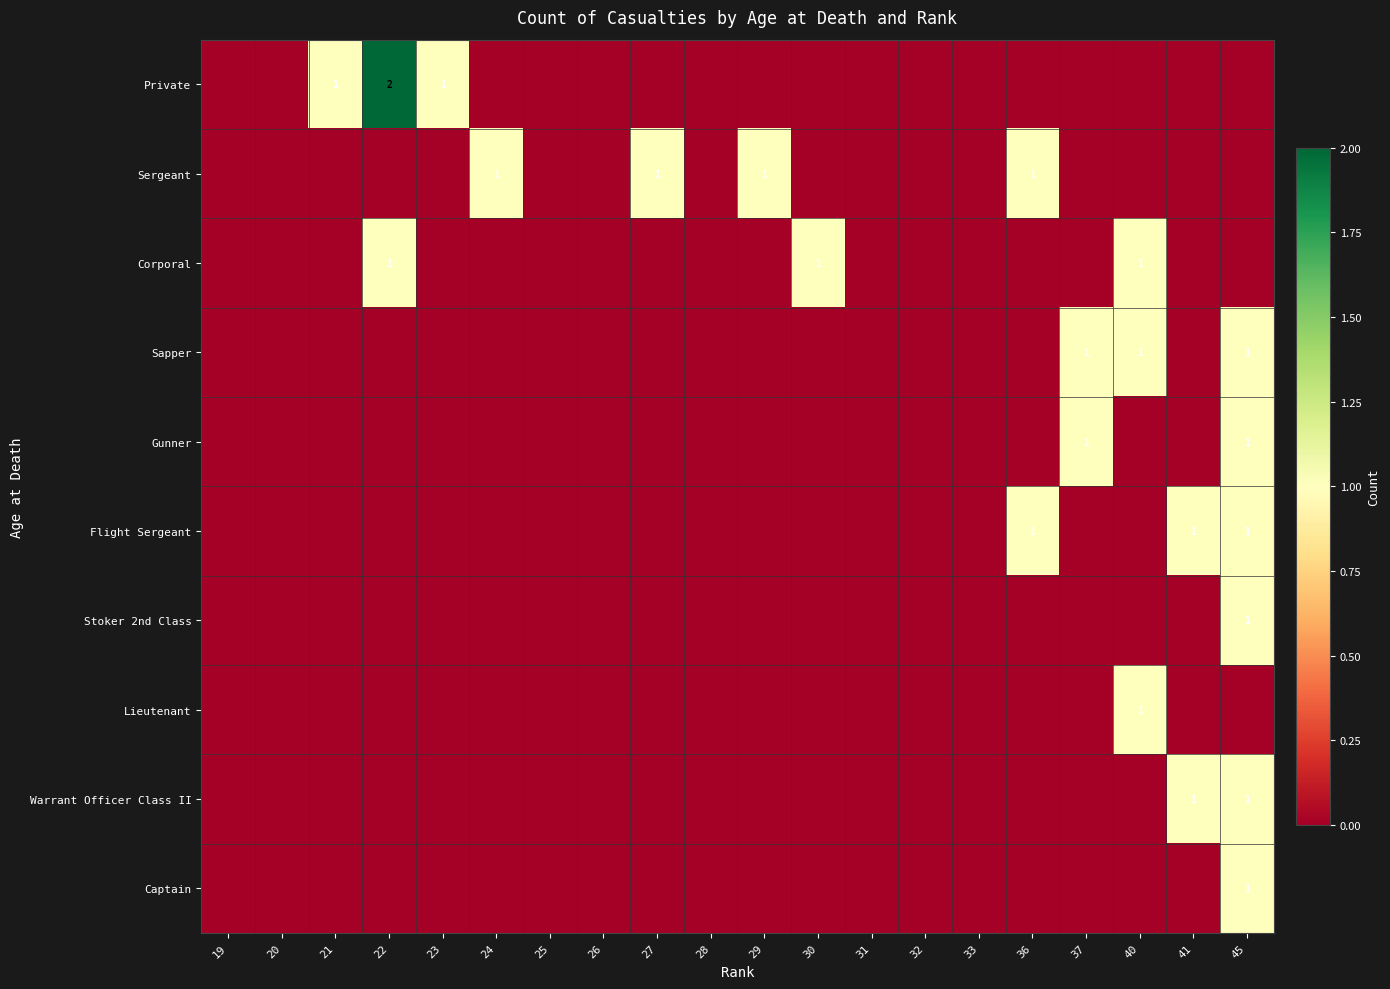

What is the maximum value for Corporal?

1